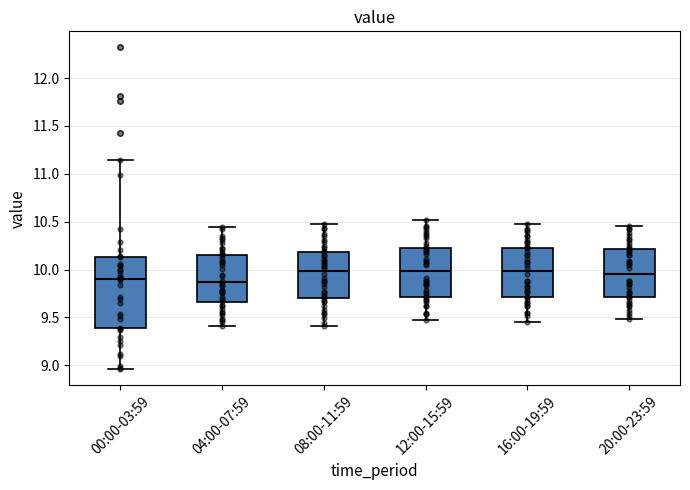

Which box is the tallest, from its lower edge to its upper edge?

00:00-03:59